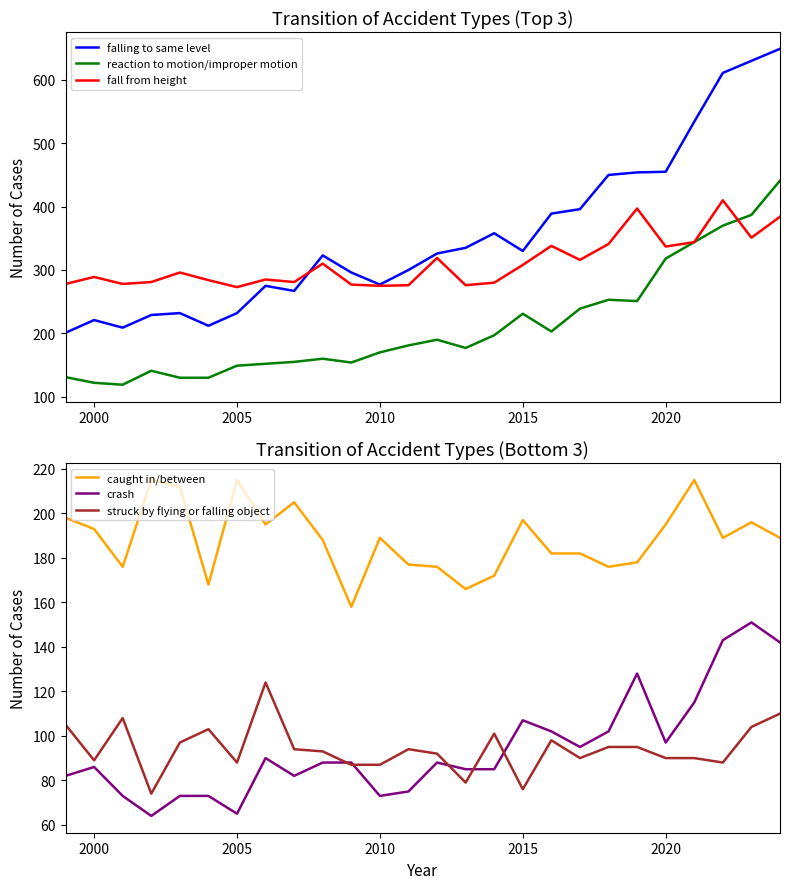

What is the minimum value shown in the chart?

64